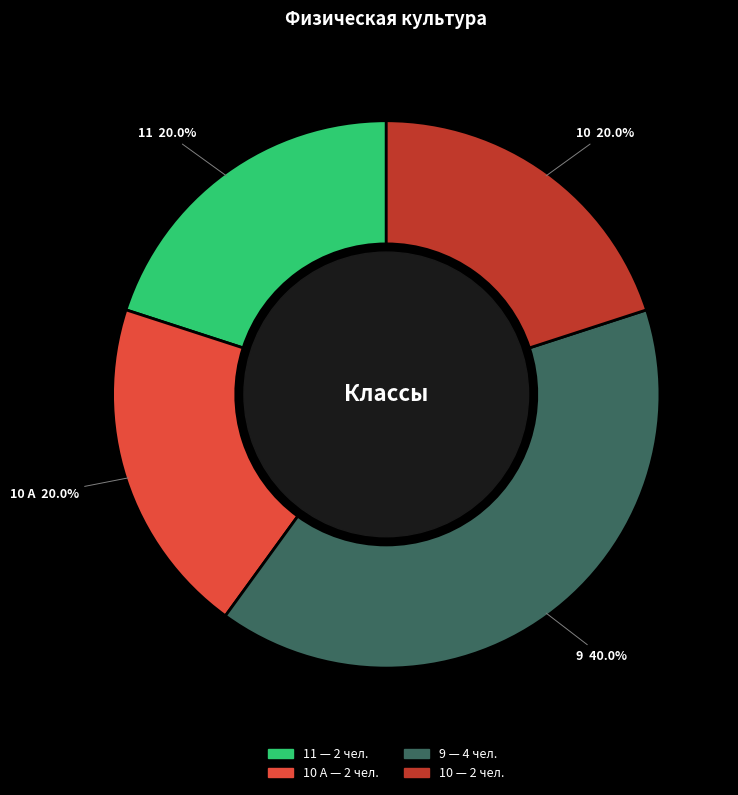

Is there any slice that represents more than half of the pie?

No